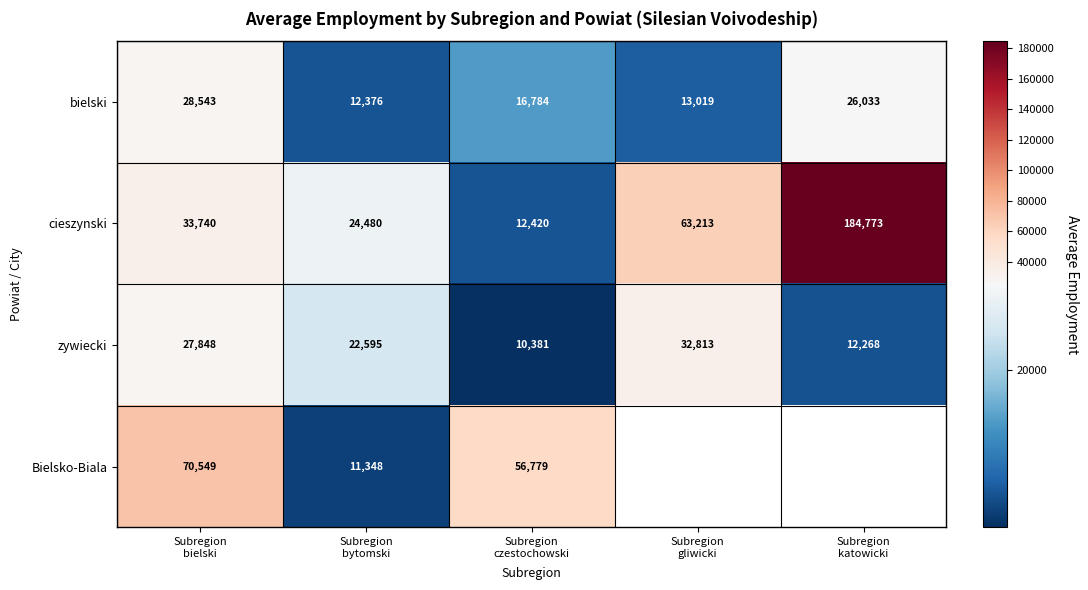

At which category does the chart reach its peak across all series?

Subregion
katowicki